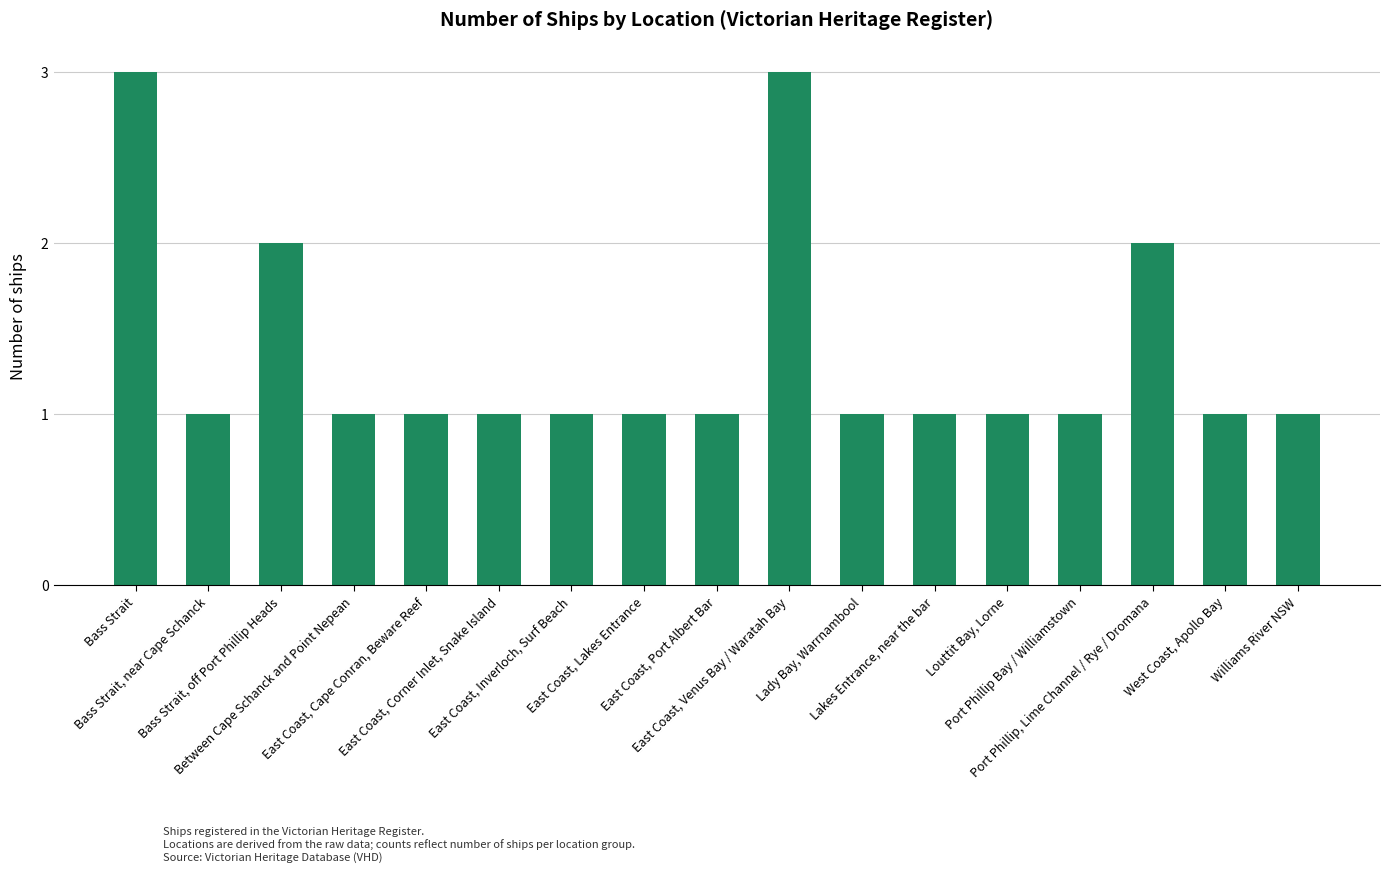

What is the sum of all values?

23